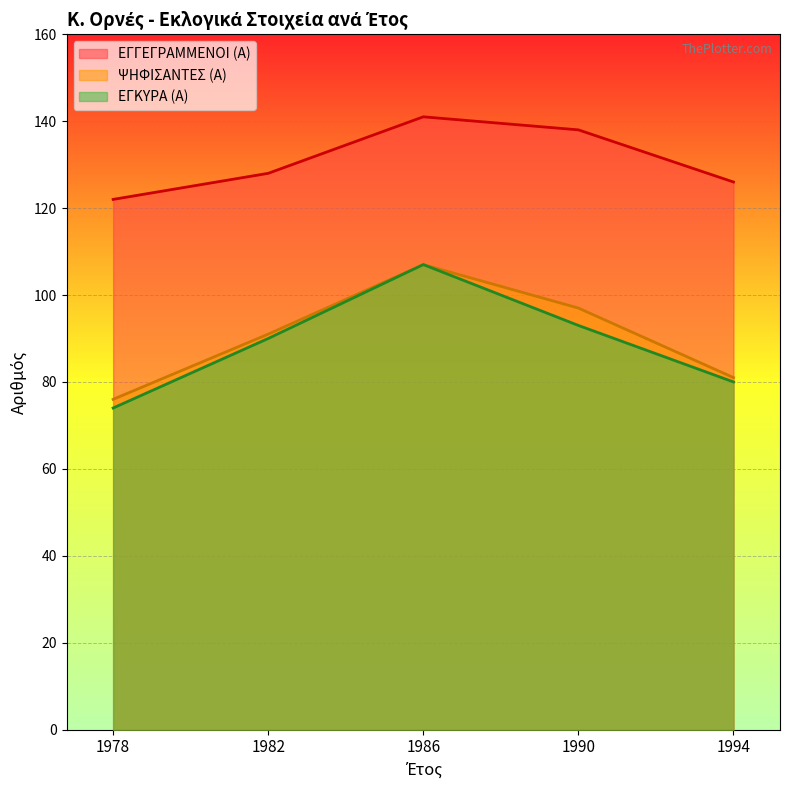

How many data points does each series have?

5